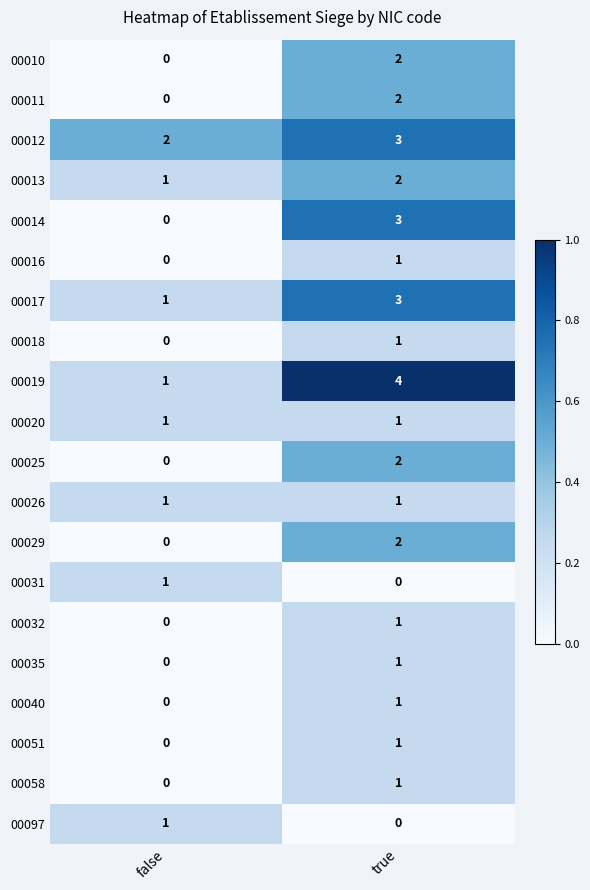

Is it true that 00029 equals 3 at true?

False